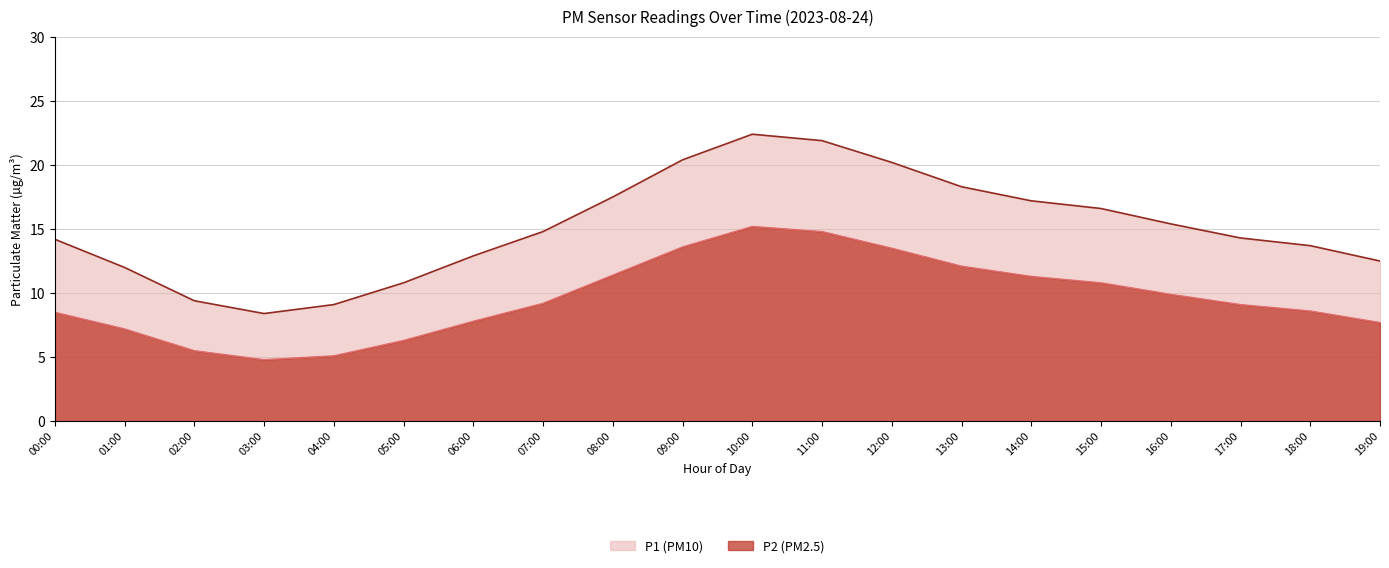

What is the average value of the P2 series?

15.1